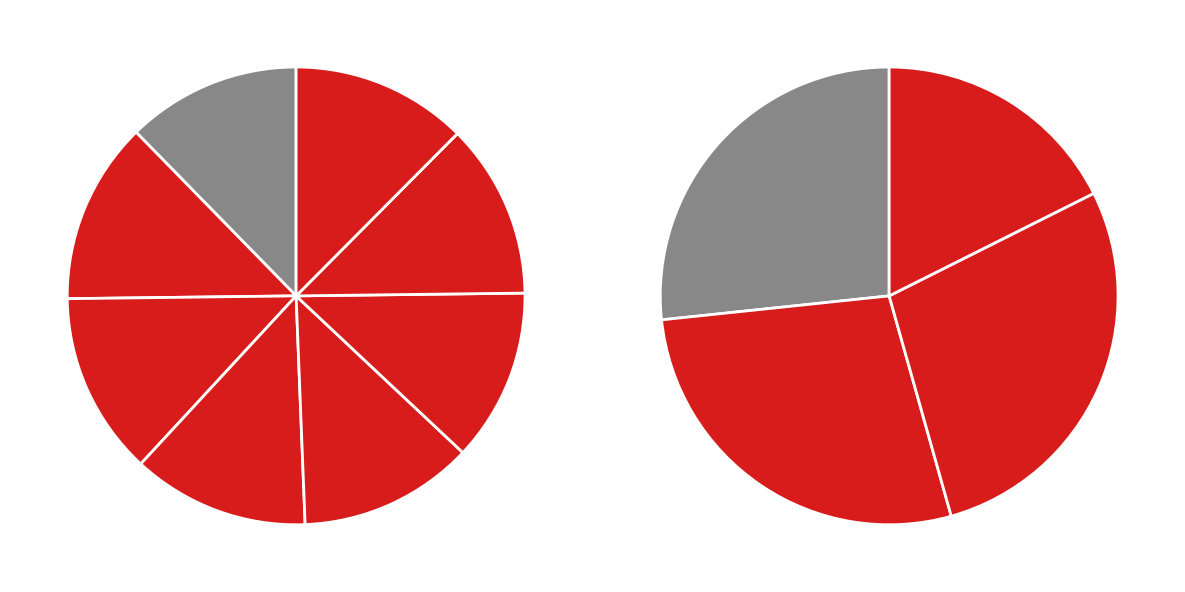

Combined, what portion of the pie is 29-Thu and 4-Tue?

10.8%